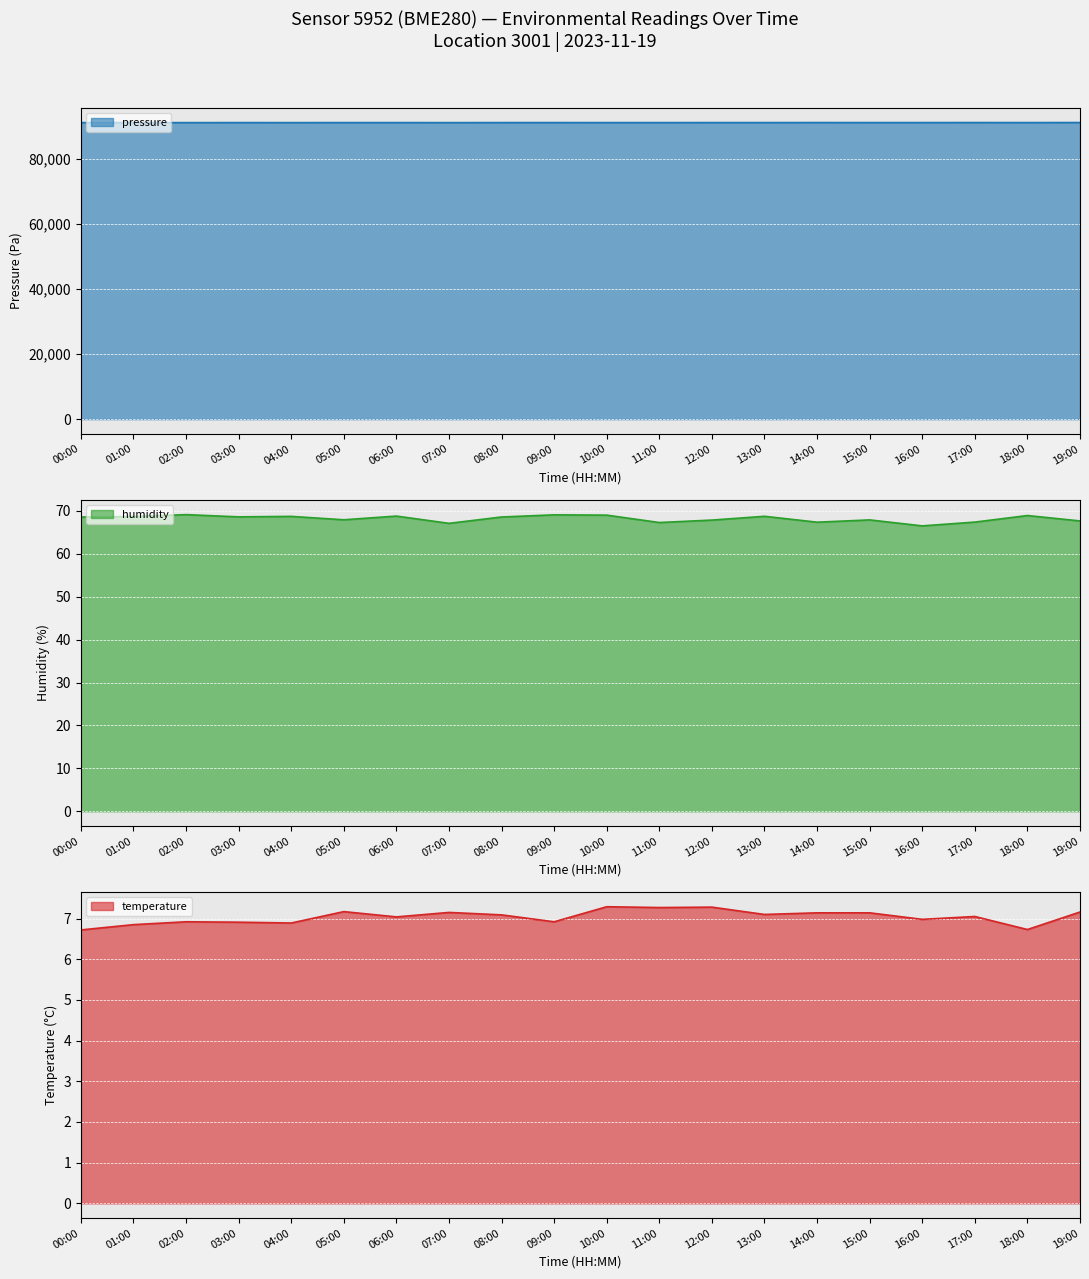

True or false: temperature has a value of 9.0 at 18:00.

False